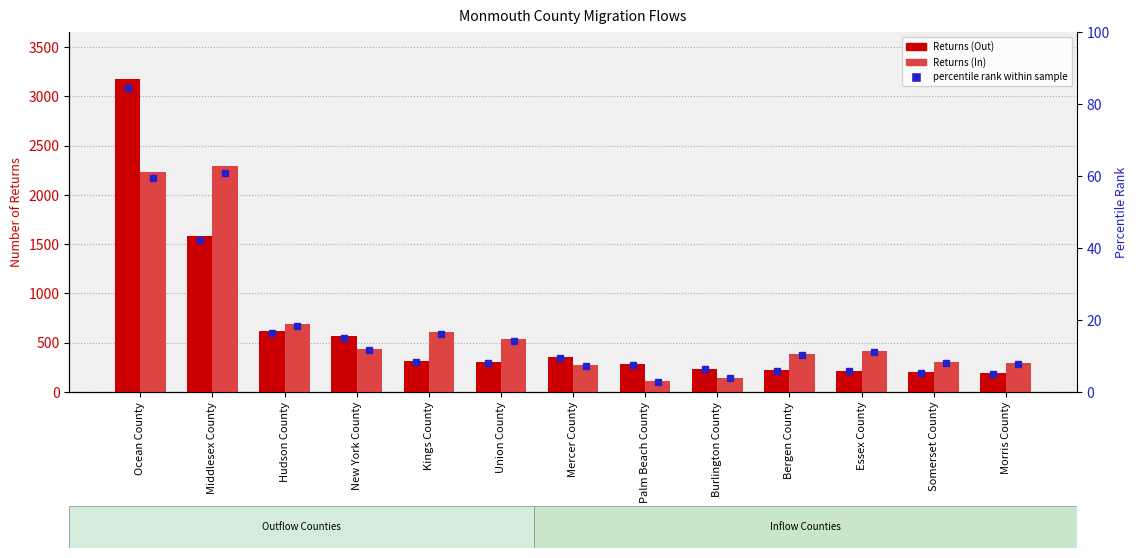

What is the total value across all series at New York County?

1007